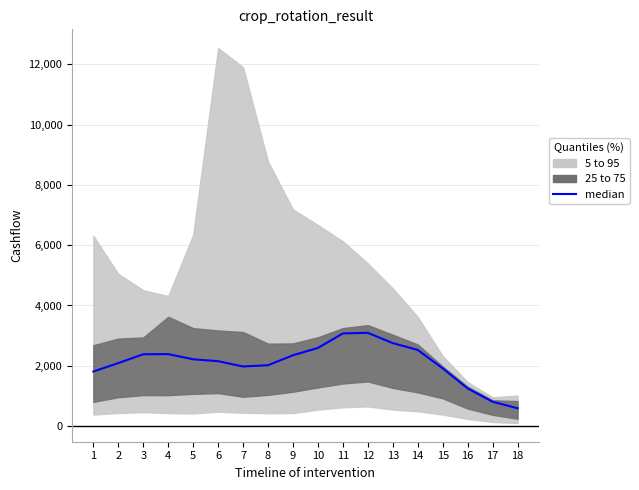

What is the sum of the values at 9 and 15?

4263.5